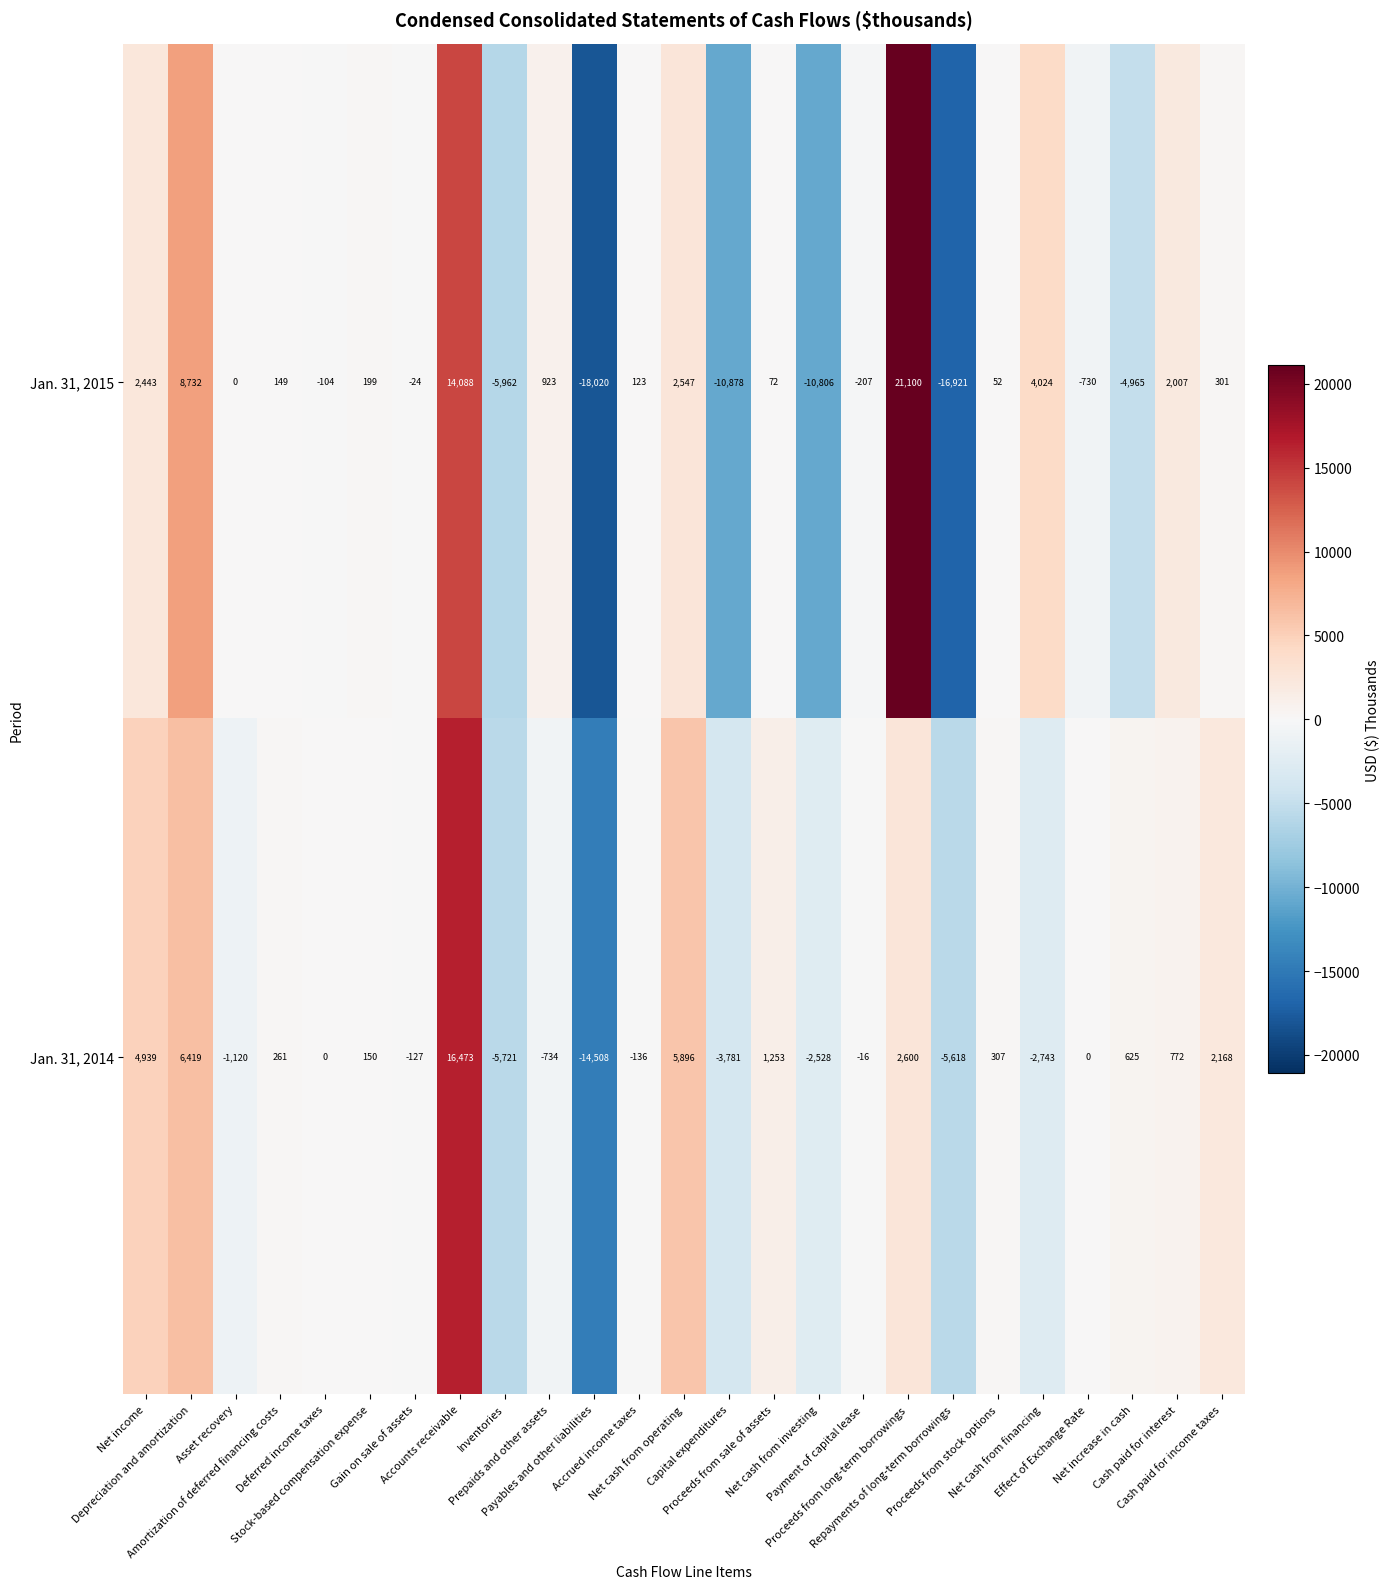

How many values in the Jan. 31, 2014 series are below 0?

11